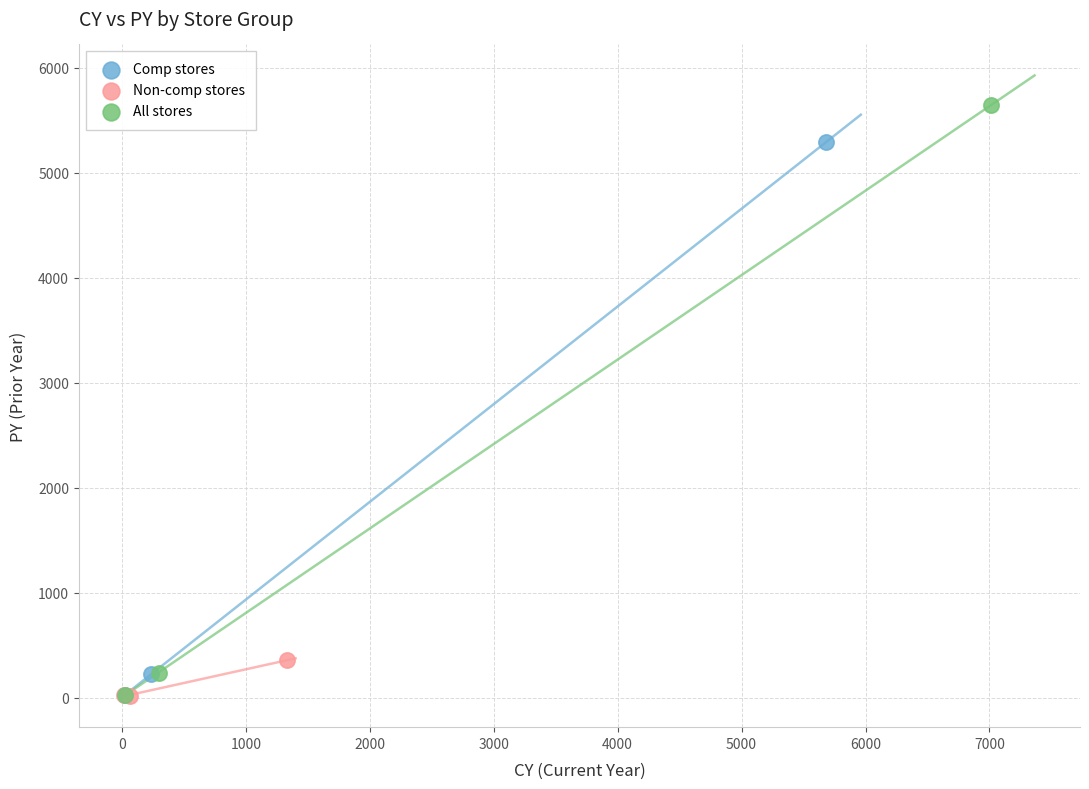

Which series has the widest spread of Y values?

All stores